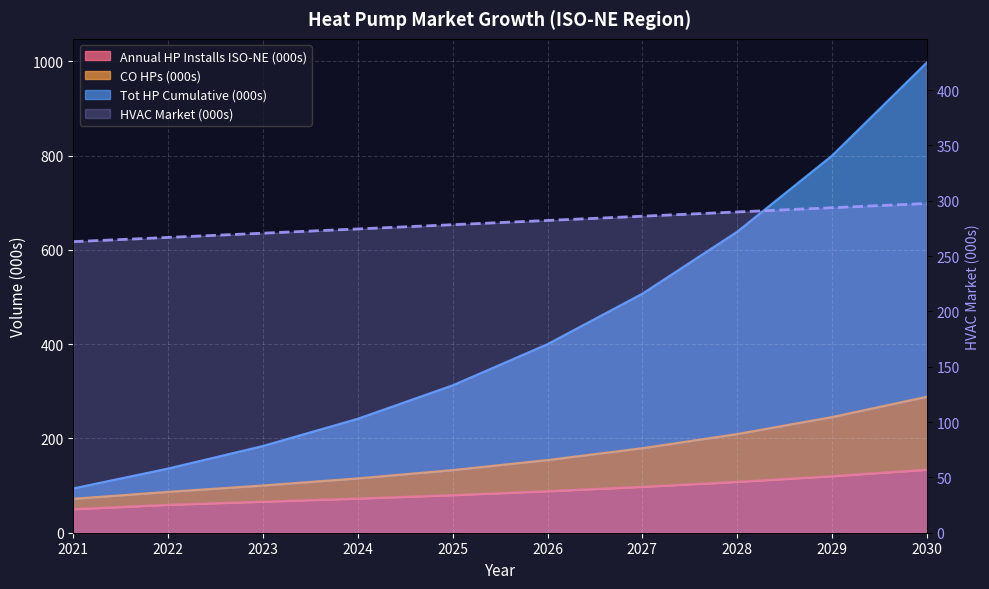

What is the average value of the HVAC Market (000s) series?

280.3